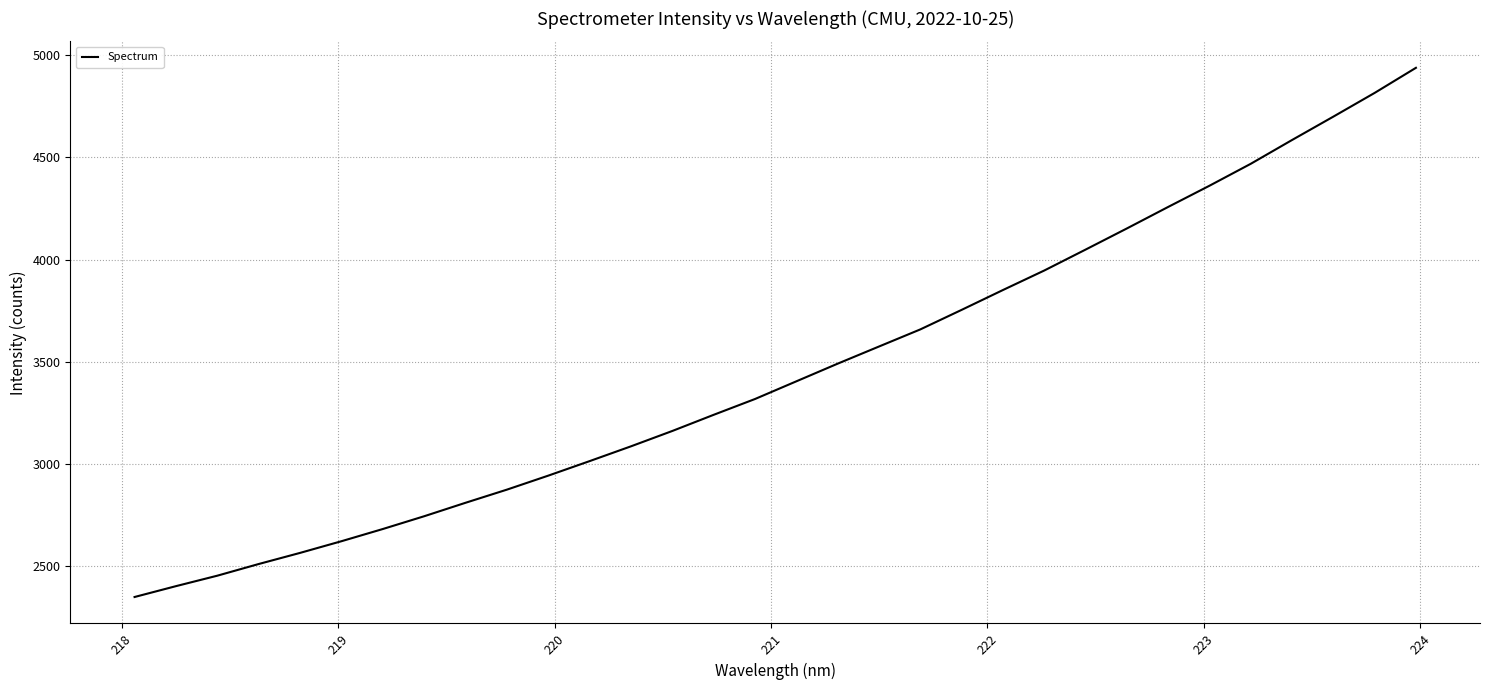

What is the maximum value shown in the chart?

4938.4